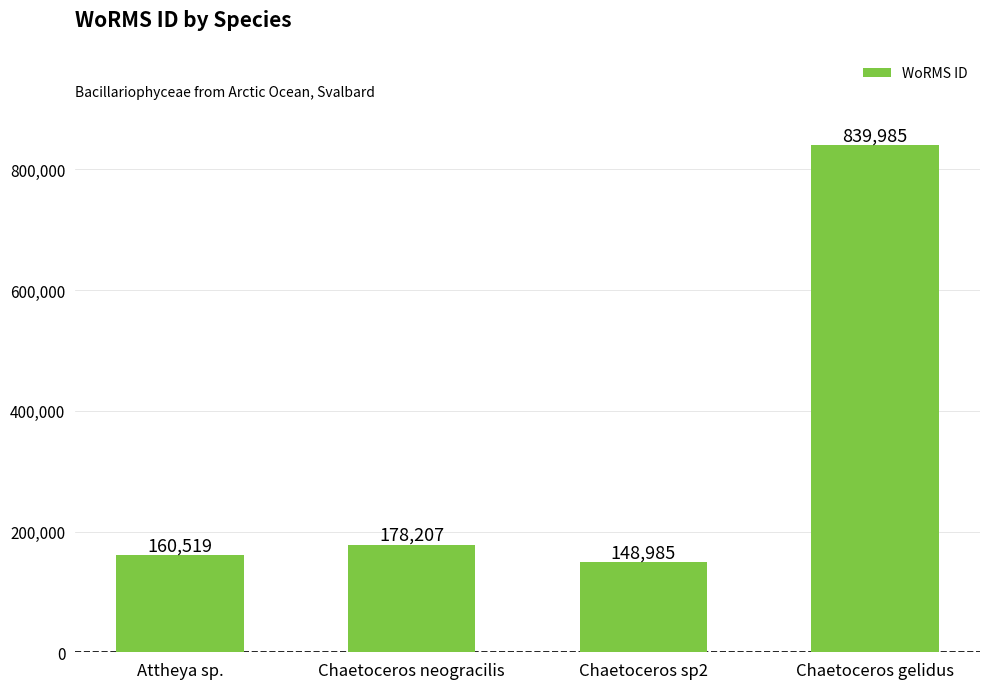

Reading left to right, transcribe all the data shown in this chart.

Attheya sp.=160519	Chaetoceros neogracilis=178207	Chaetoceros sp2=148985	Chaetoceros gelidus=839985